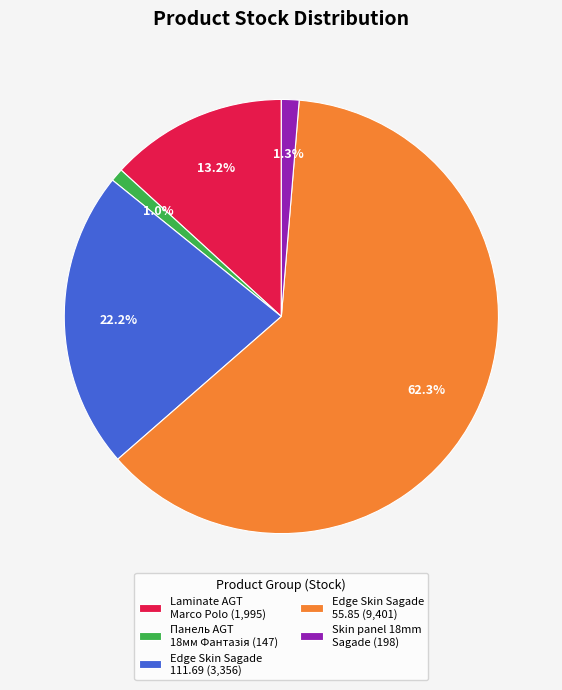

To the nearest percent, what is the average slice percentage?

20%